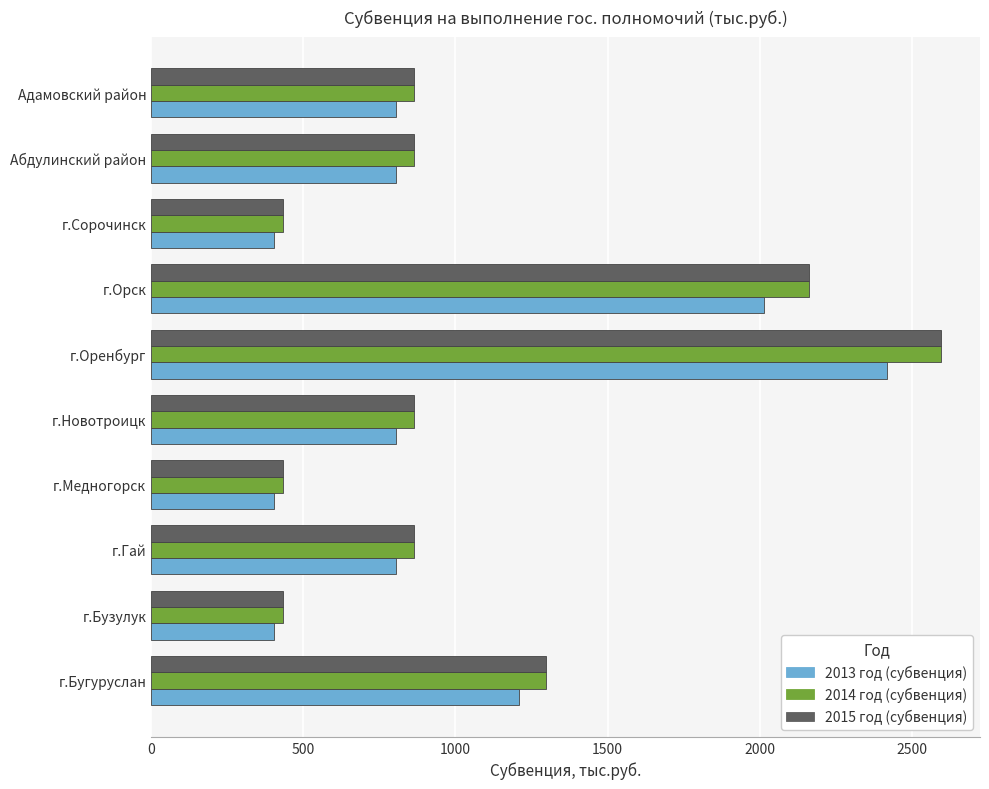

What is the average value of the 2015 год (субвенция) series?

1080.9